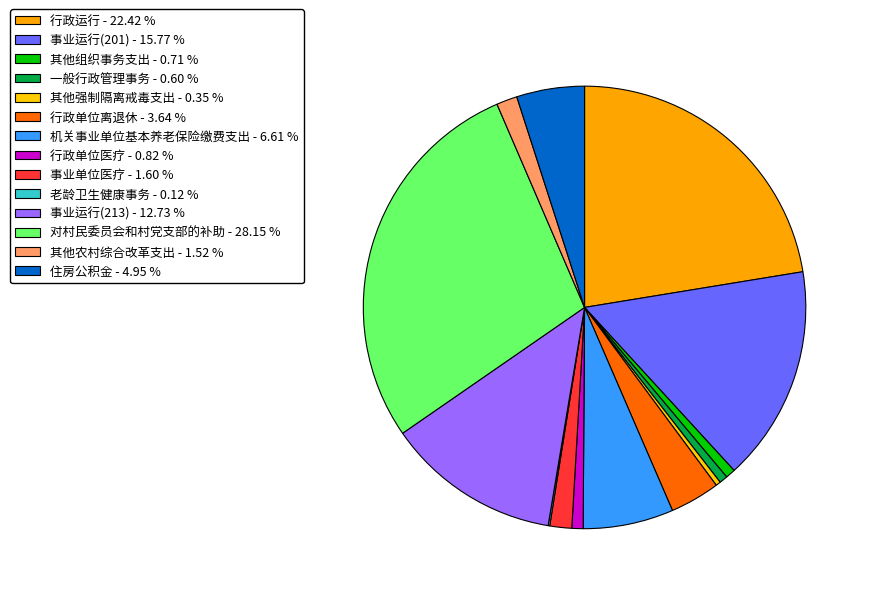

How many slices are in this pie chart?

14